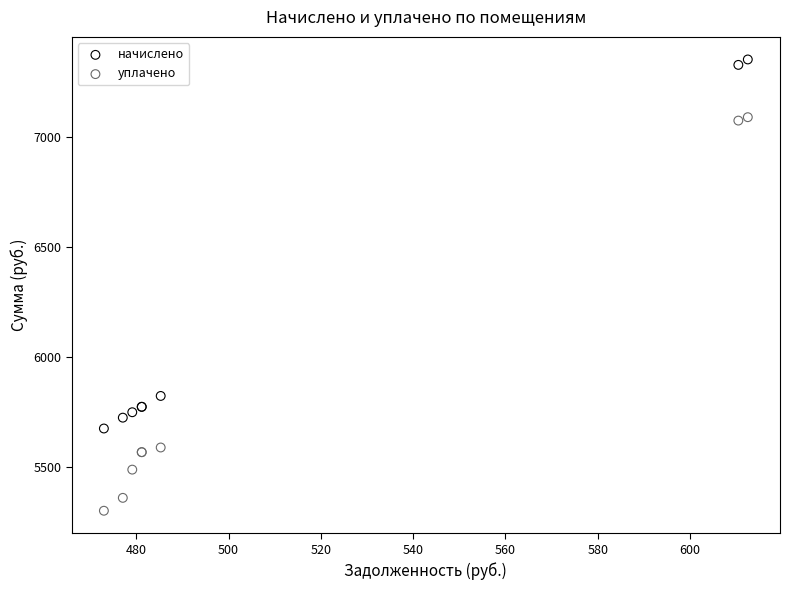

Which series reaches the minimum Y coordinate?

уплачено